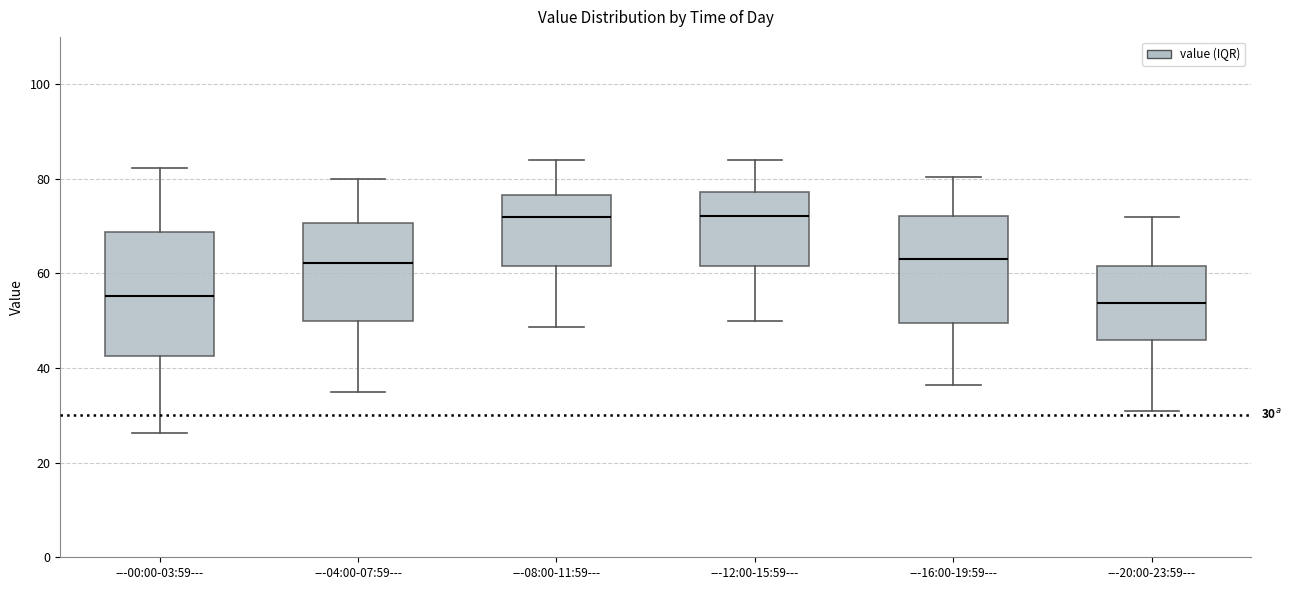

Comparing the boxes themselves (not the whiskers), which one is the tallest?

---00:00-03:59---